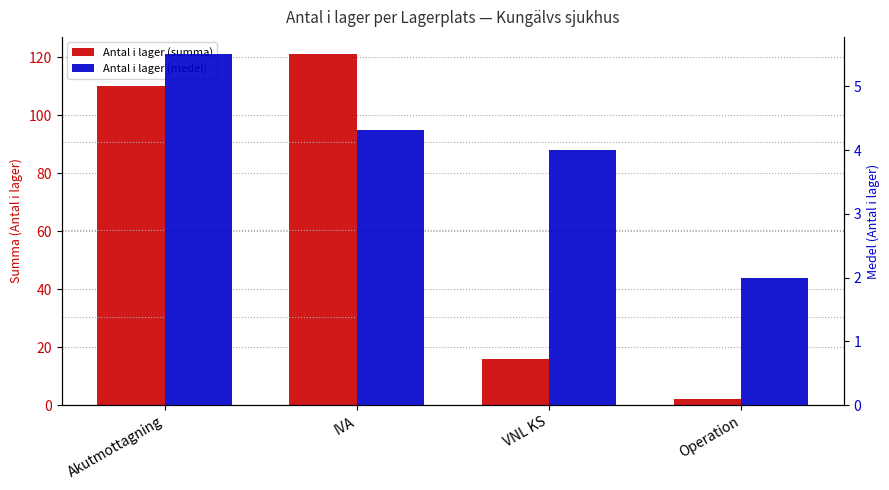

Rank the categories by Antal i lager (medel) value from lowest to highest.

Operation, VNL KS, IVA, Akutmottagning